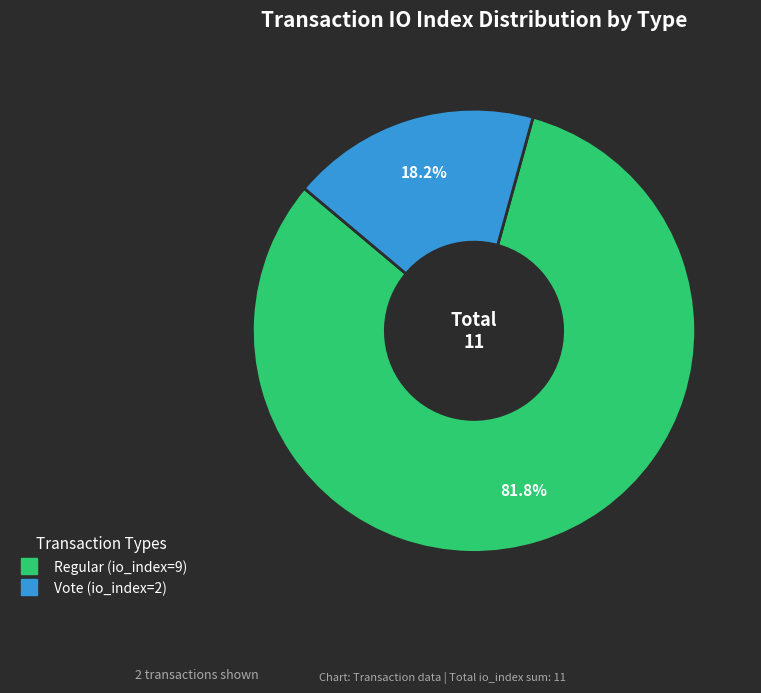

How many slices are in this pie chart?

2